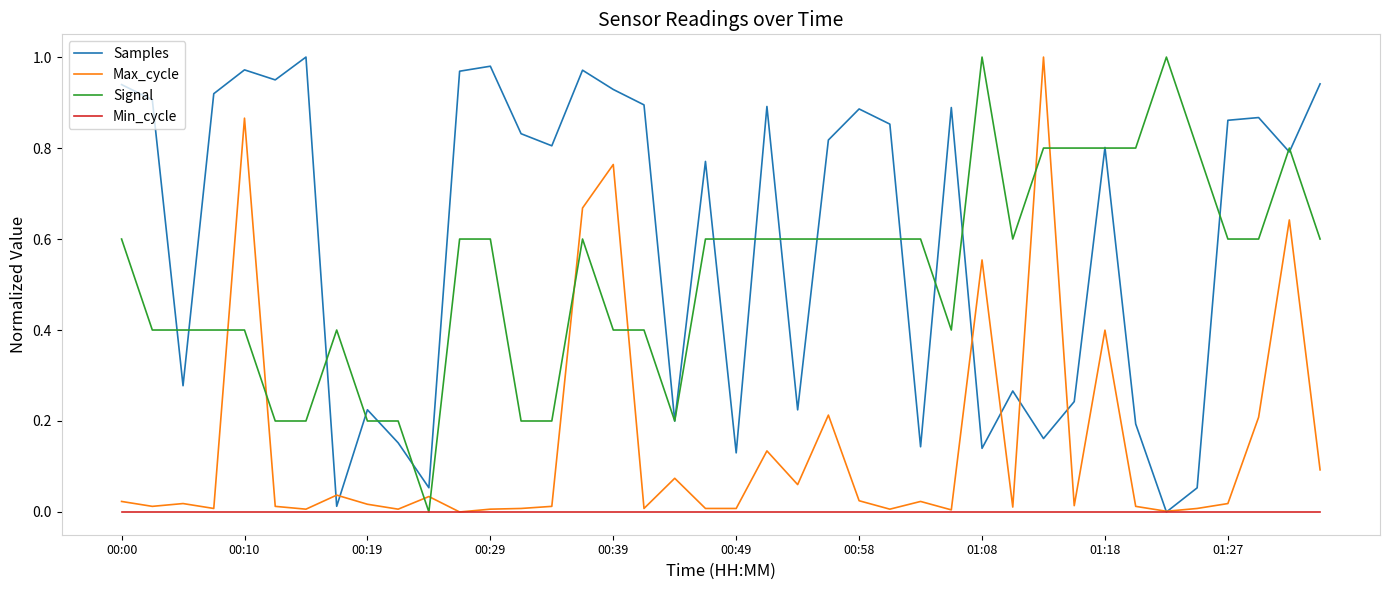

What are all the series names shown in the legend?

Samples, Max_cycle, Signal, Min_cycle